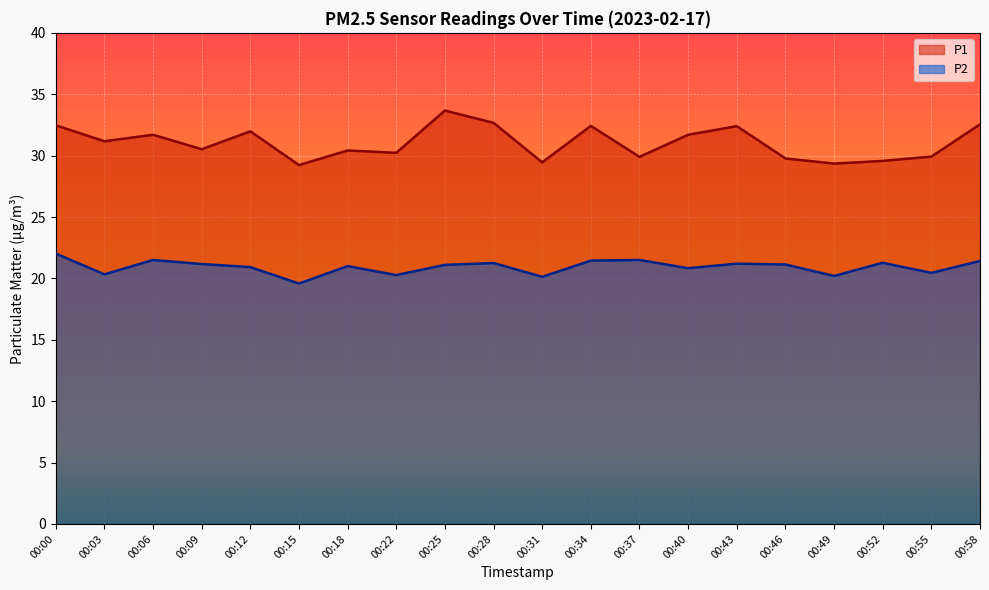

Does the chart display data point markers on the line(s)?

No